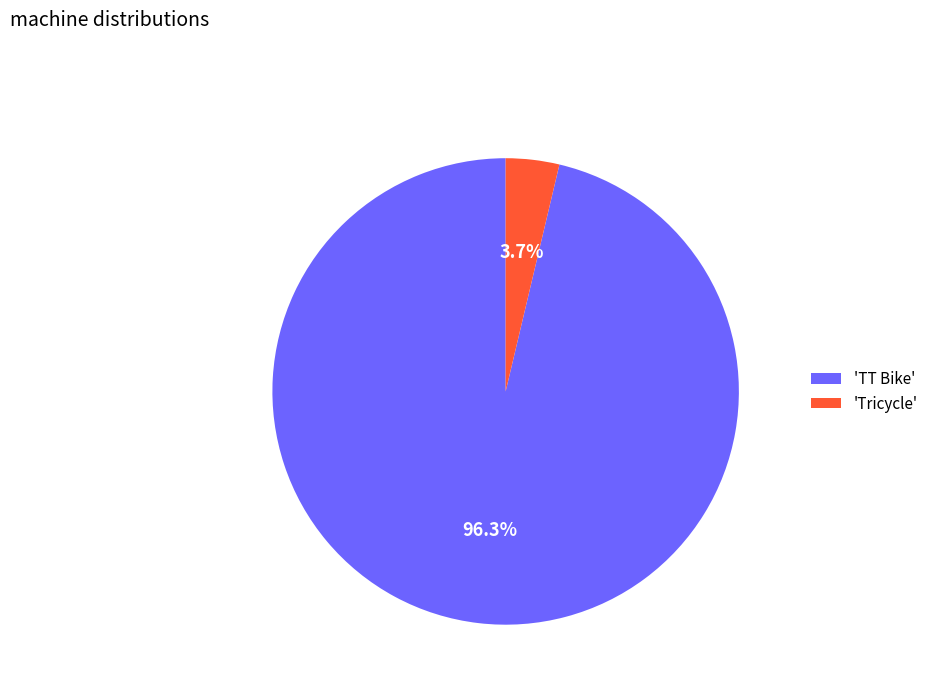

Which category has the biggest portion of the pie?

'TT Bike'